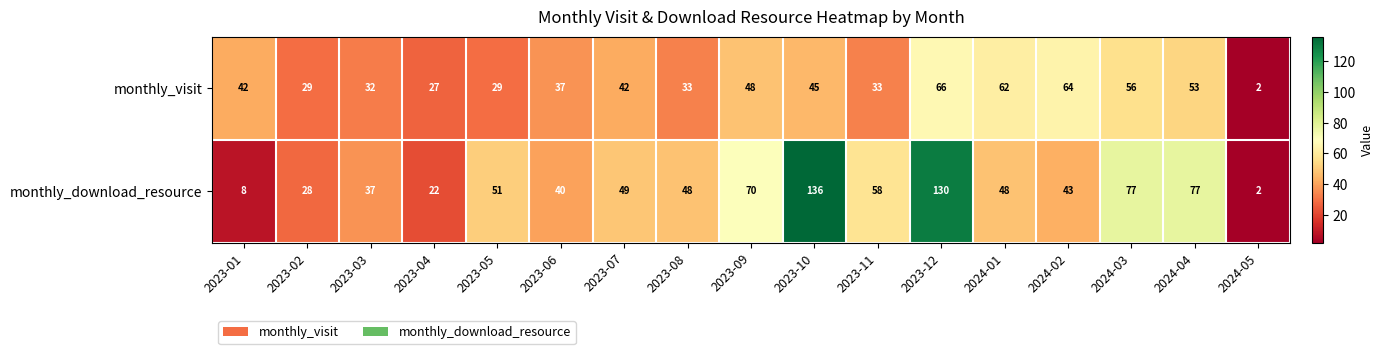

What is the minimum value shown in the chart?

2